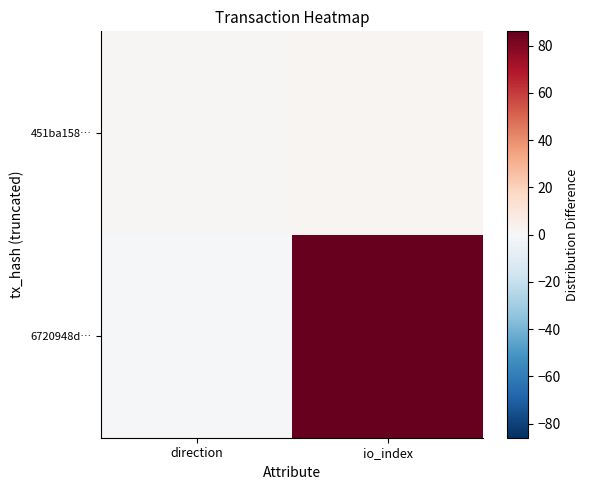

Reading left to right, extract all data points from this chart.

6720948d…: direction=-1	io_index=86
451ba158…: direction=1	io_index=2